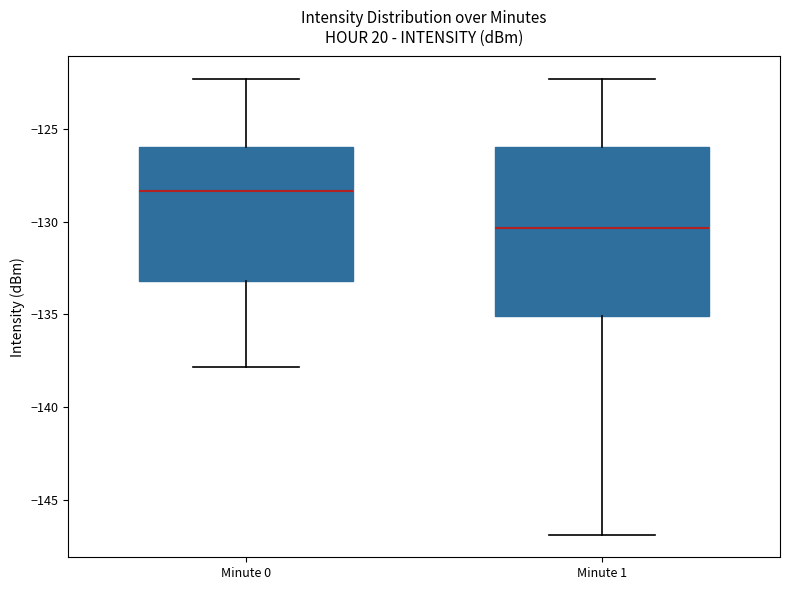

Which box is the tallest, from its lower edge to its upper edge?

Minute 1